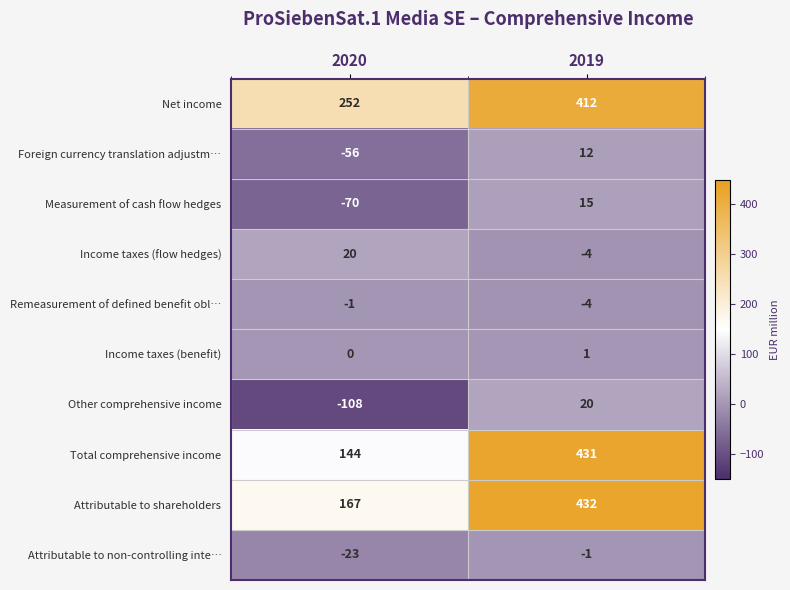

What is the difference between the highest and lowest values at 2020?

360